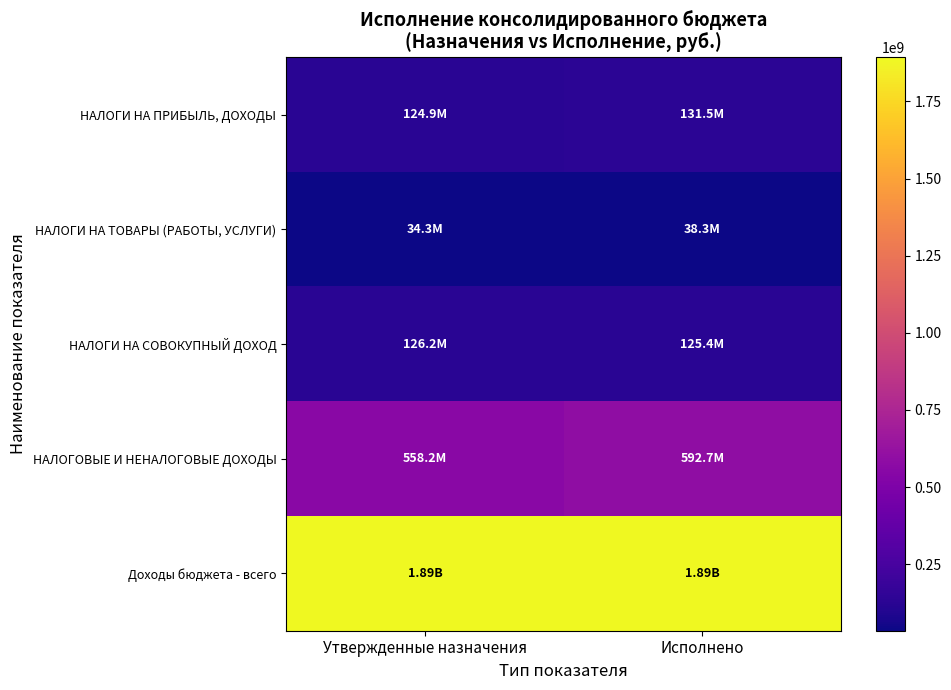

What is the spread (max minus min) of values at Исполнено?

1854165915.1